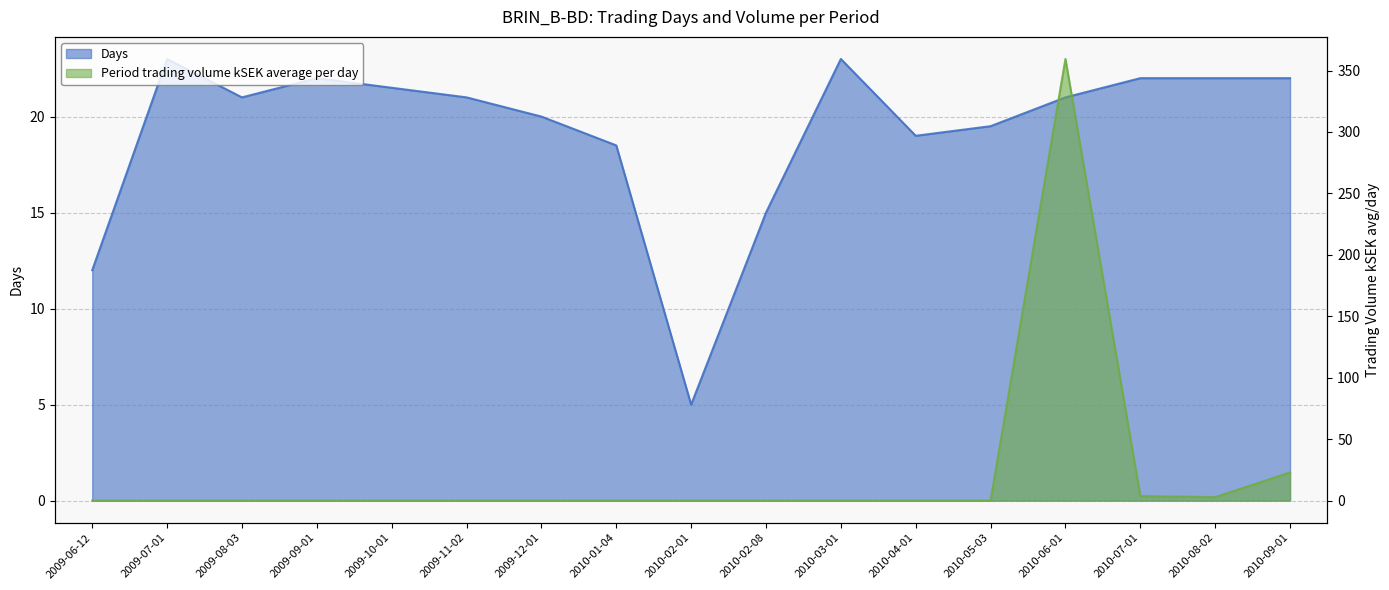

Does the chart have visible grid lines?

Yes